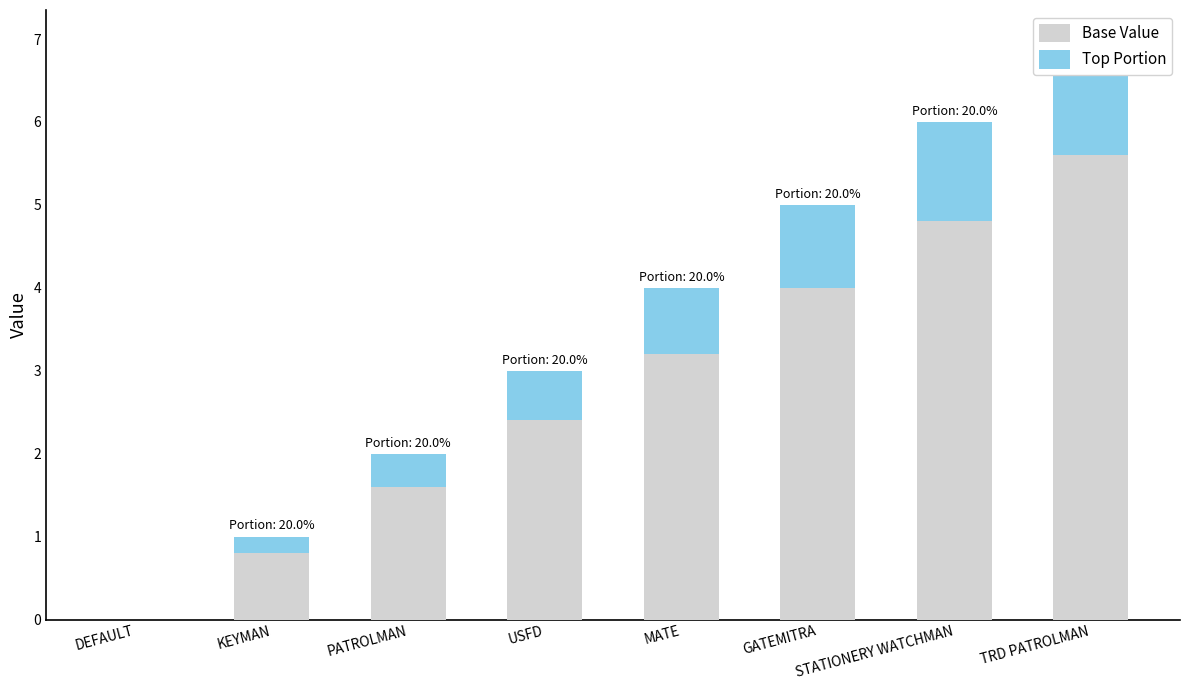

Rank the categories by Base Value value from highest to lowest.

TRD PATROLMAN, STATIONERY WATCHMAN, GATEMITRA, MATE, USFD, PATROLMAN, KEYMAN, DEFAULT